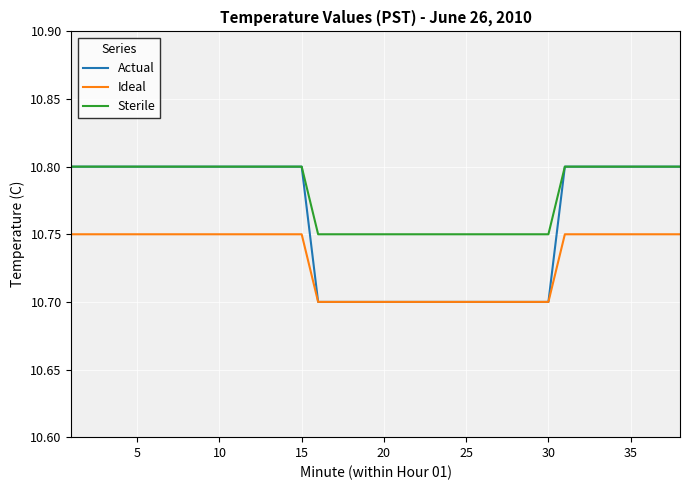

List the series in order of their overall mean, lowest first.

Ideal, Actual, Sterile